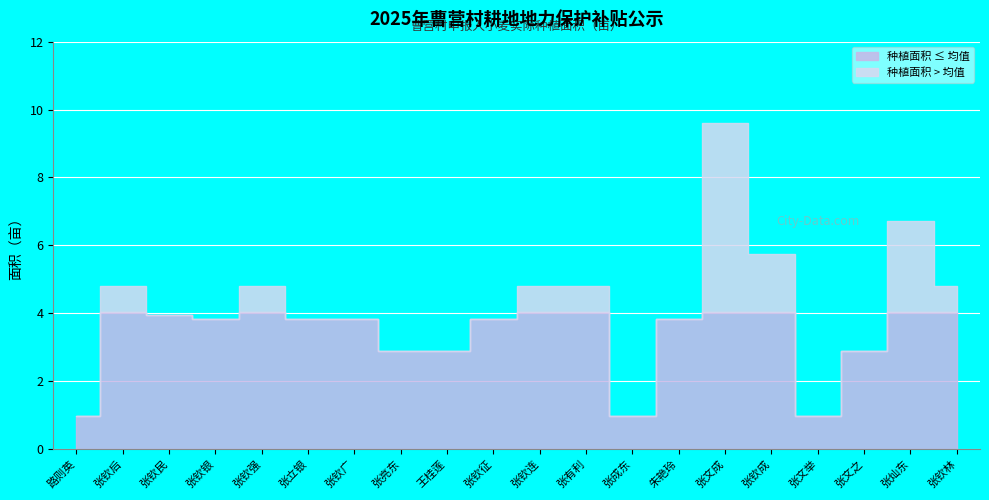

What is the value of the 2nd point from the left?

4.8